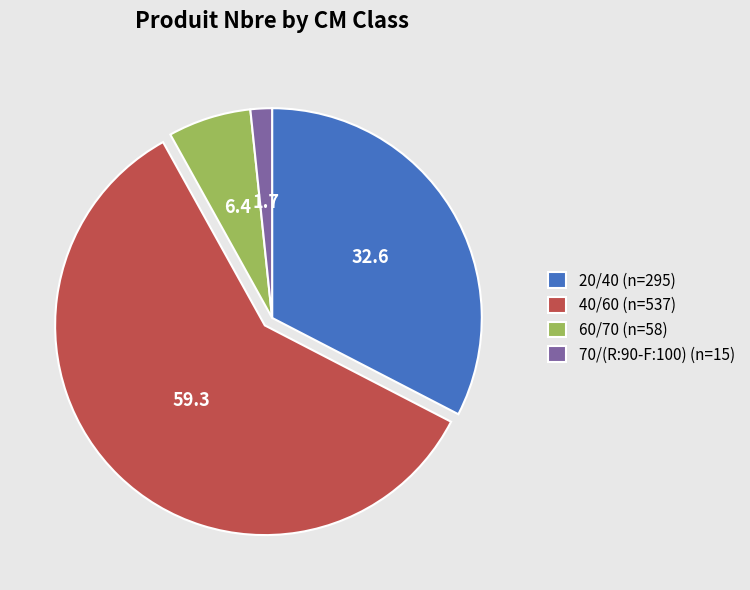

Combined, do 70/(R:90-F:100) and 20/40 account for over 50%?

No